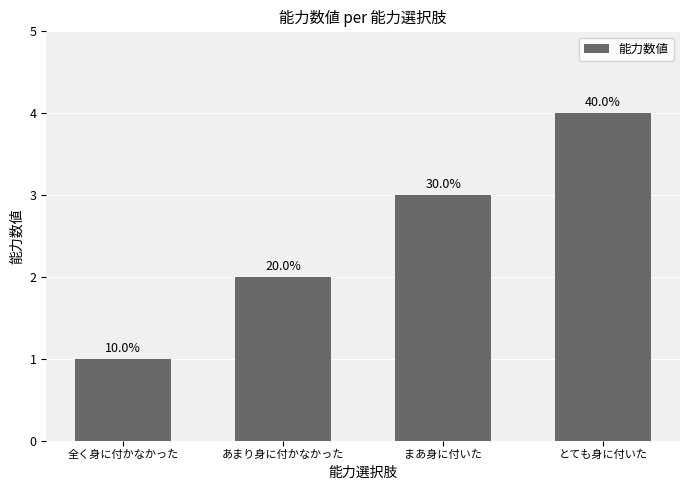

Reading left to right, list all the values displayed in this chart.

1	2	3	4